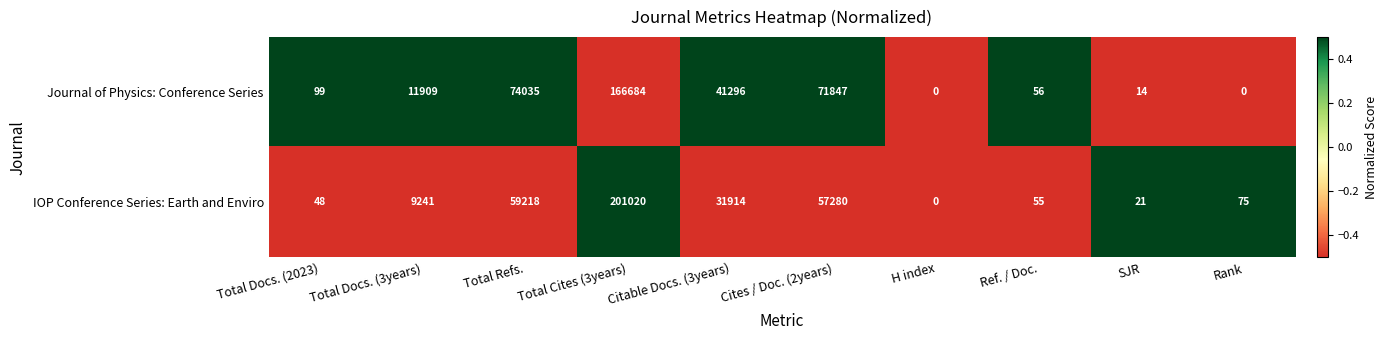

How many values in the IOP Conference Series: Earth and Enviro series are below 9241?

5